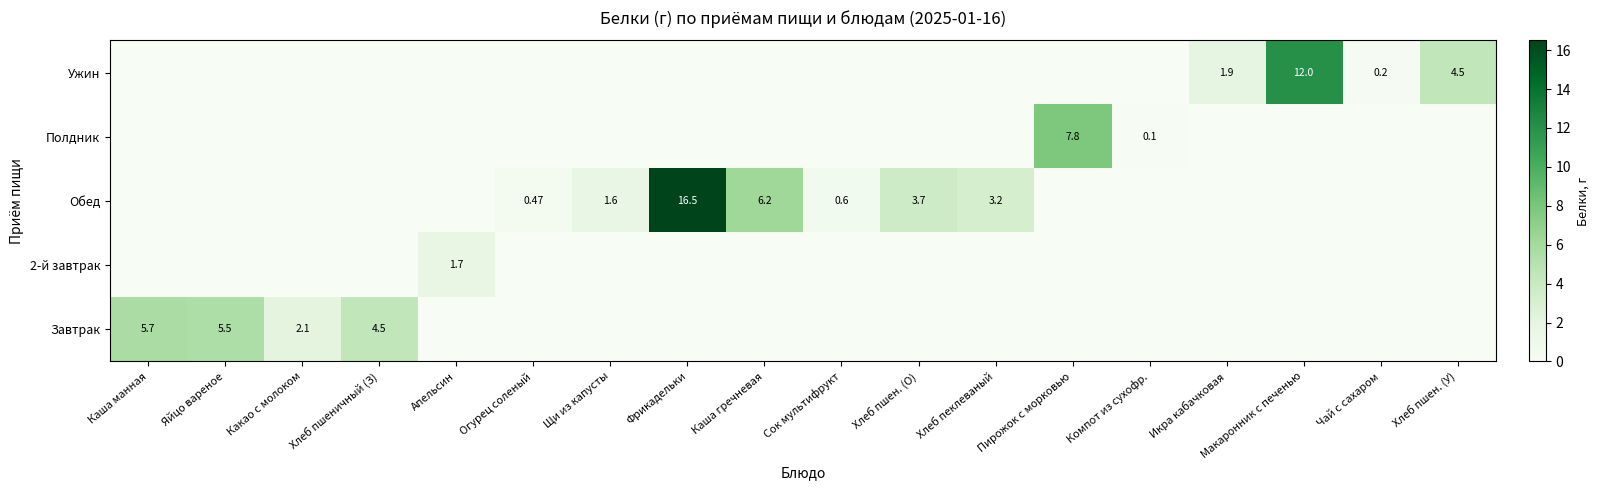

Which series has the largest range (max minus min)?

Обед